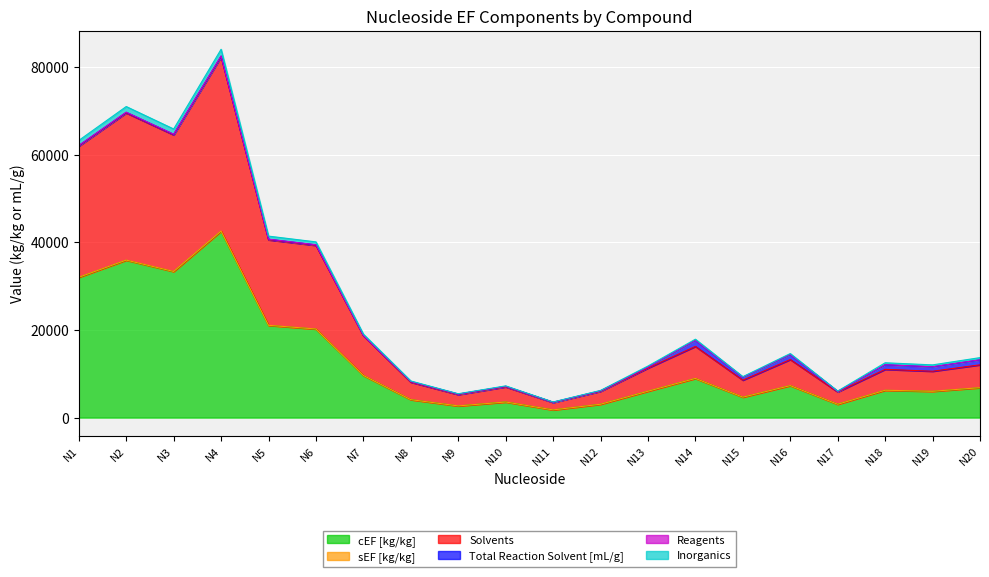

Reading left to right, transcribe all the data shown in this chart.

cEF [kg/kg]: N1=31979.6	N2=35889.1	N3=33299.0	N4=42499.3	N5=21030.9	N6=20194.5	N7=9605.3	N8=4096.5	N9=2667.7	N10=3562.8	N11=1760.1	N12=3050.9	N13=6016.9	N14=8932.8	N15=4661.2	N16=7296.5	N17=3045.1	N18=6224.6	N19=5984.6	N20=6810.0
sEF [kg/kg]: N1=40.4	N2=46.1	N3=42.7	N4=53.8	N5=29.4	N6=24.2	N7=11.0	N8=5.7	N9=3.4	N10=4.8	N11=1.8	N12=3.9	N13=9.6	N14=8.9	N15=8.0	N16=6.4	N17=3.5	N18=24.6	N19=23.7	N20=26.9
Solvents: N1=29916.5	N2=33572.9	N3=31150.2	N4=39757.4	N5=19498.1	N6=19072.8	N7=9064.9	N8=3985.2	N9=2583.2	N10=3450.1	N11=1696.3	N12=2950.6	N13=5276.6	N14=7302.3	N15=3881.8	N16=5946.5	N17=2812.2	N18=4759.0	N19=4575.4	N20=5206.5
Total Reaction Solvent [mL/g]: N1=106.3	N2=118.4	N3=110.4	N4=138.9	N5=120.8	N6=113.3	N7=48.5	N8=141.4	N9=108.8	N10=114.5	N11=59.1	N12=109.3	N13=226.7	N14=1382.7	N15=662.2	N16=1145.8	N17=108.7	N18=1026.2	N19=987.5	N20=1120.5
Reagents: N1=53.1	N2=60.3	N3=55.8	N4=70.3	N5=37.0	N6=30.8	N7=14.7	N8=7.2	N9=4.8	N10=6.2	N11=3.0	N12=5.3	N13=11.5	N14=13.2	N15=12.0	N16=9.8	N17=4.5	N18=28.7	N19=27.6	N20=31.3
Inorganics: N1=1137.3	N2=1276.3	N3=1184.2	N4=1511.4	N5=686.8	N6=652.7	N7=310.5	N8=121.4	N9=78.6	N10=105.3	N11=50.6	N12=87.3	N13=230.1	N14=252.2	N15=119.9	N16=209.0	N17=86.1	N18=449.2	N19=431.8	N20=491.4